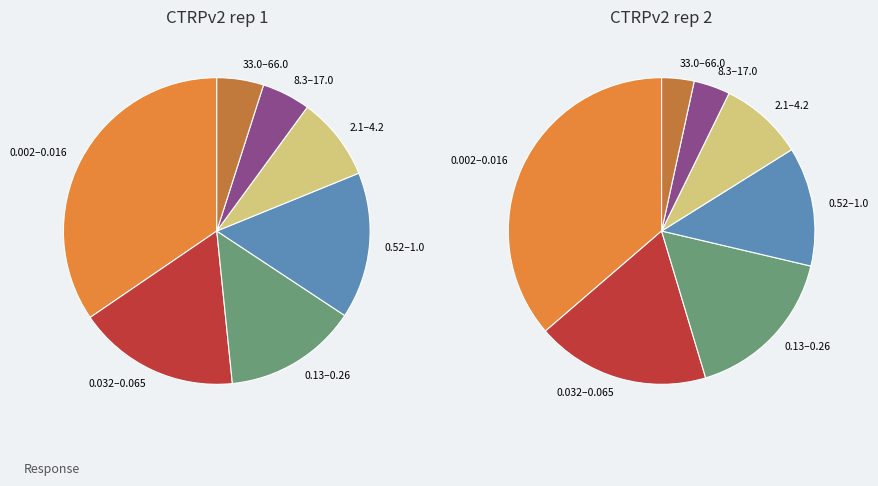

At 15, list the series in order from largest to smallest.

CTRPv2 rep 1, CTRPv2 rep 2